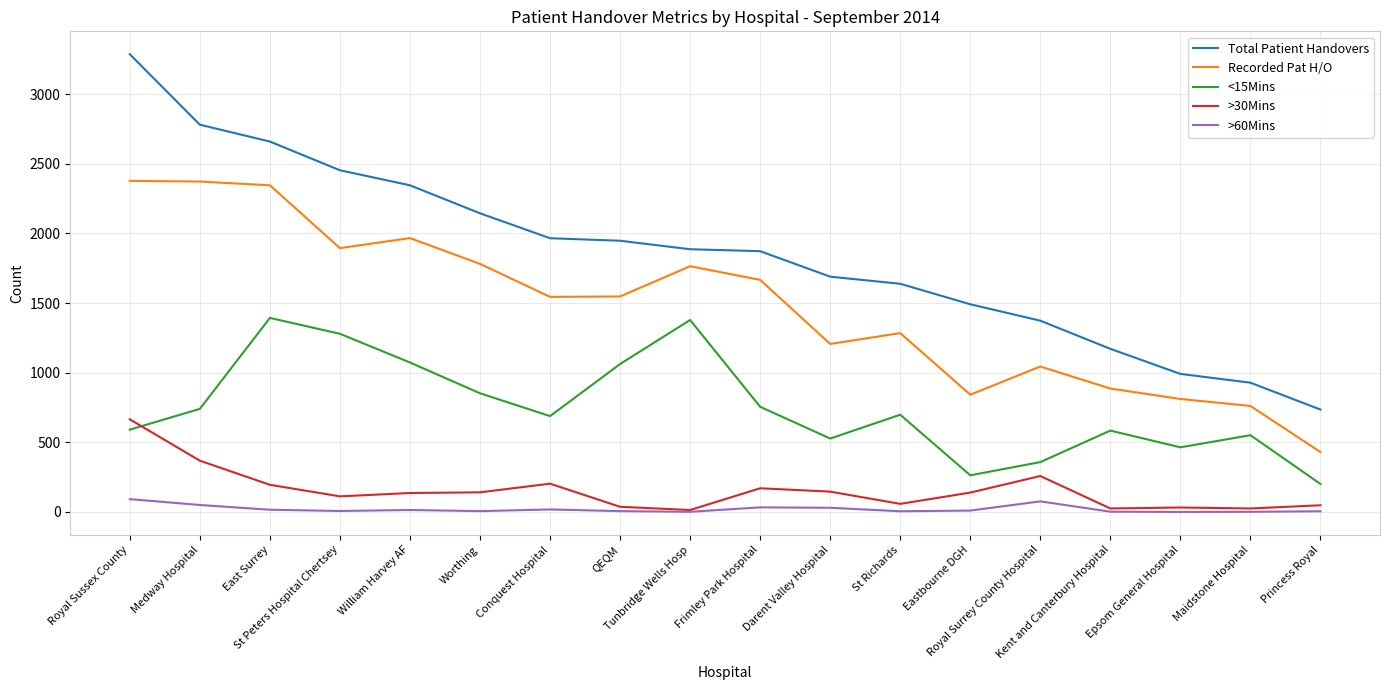

True or false: Recorded Pat H/O and <15Mins intersect in this chart.

False